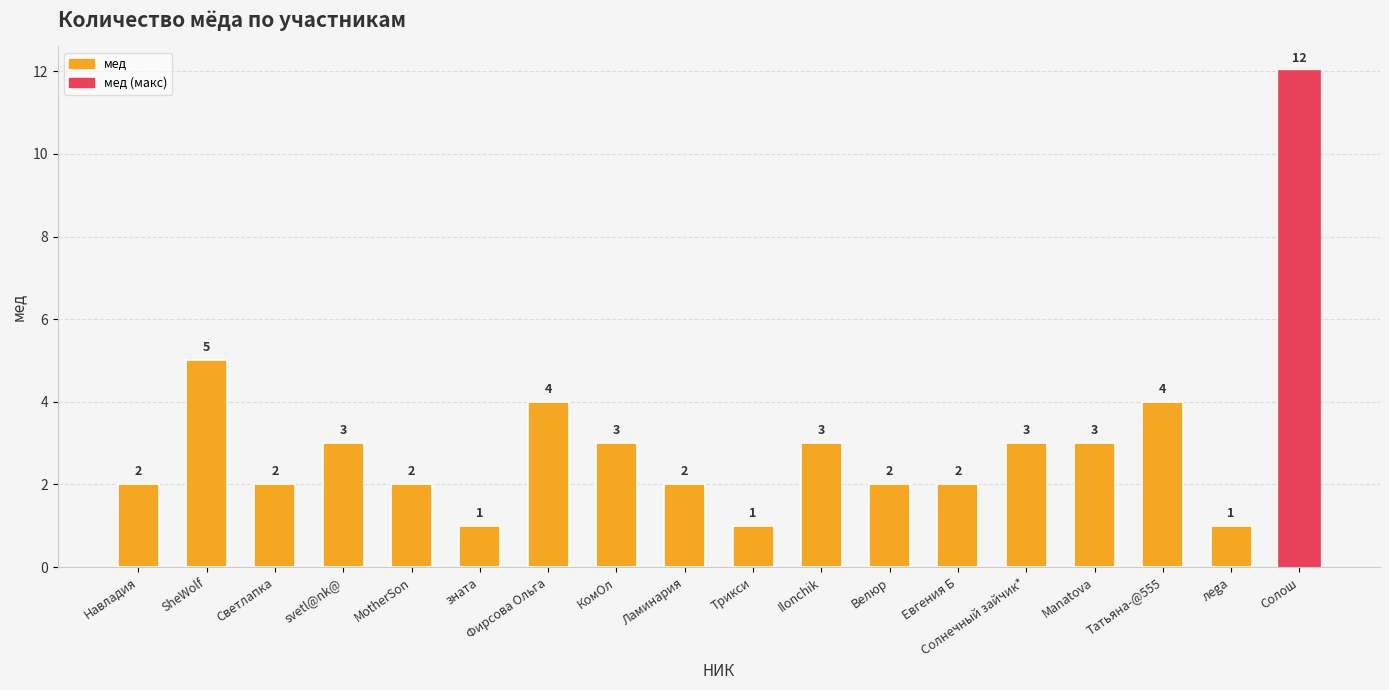

What is the maximum value shown in the chart?

12